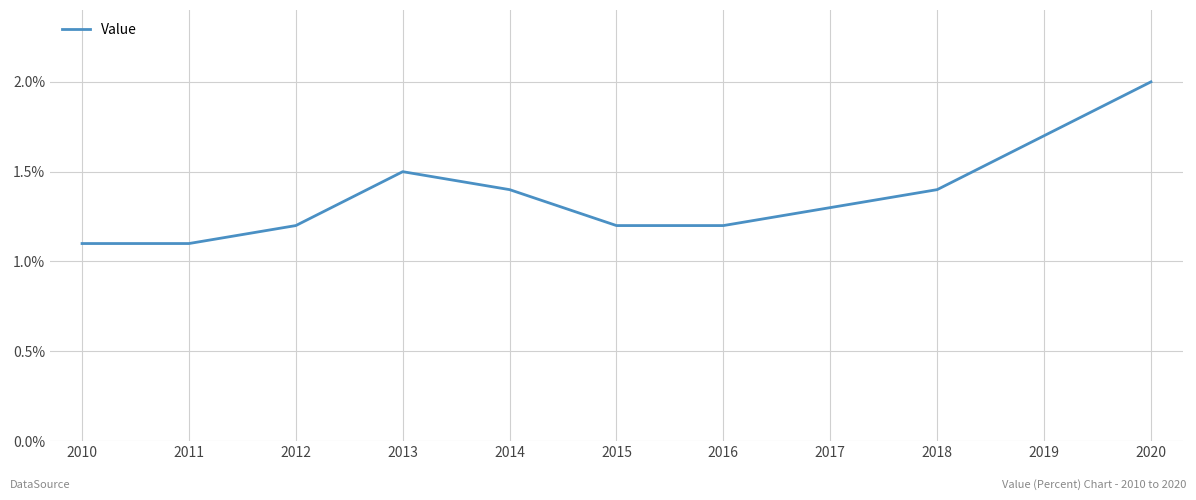

Is this an area chart (filled region under the line)?

No